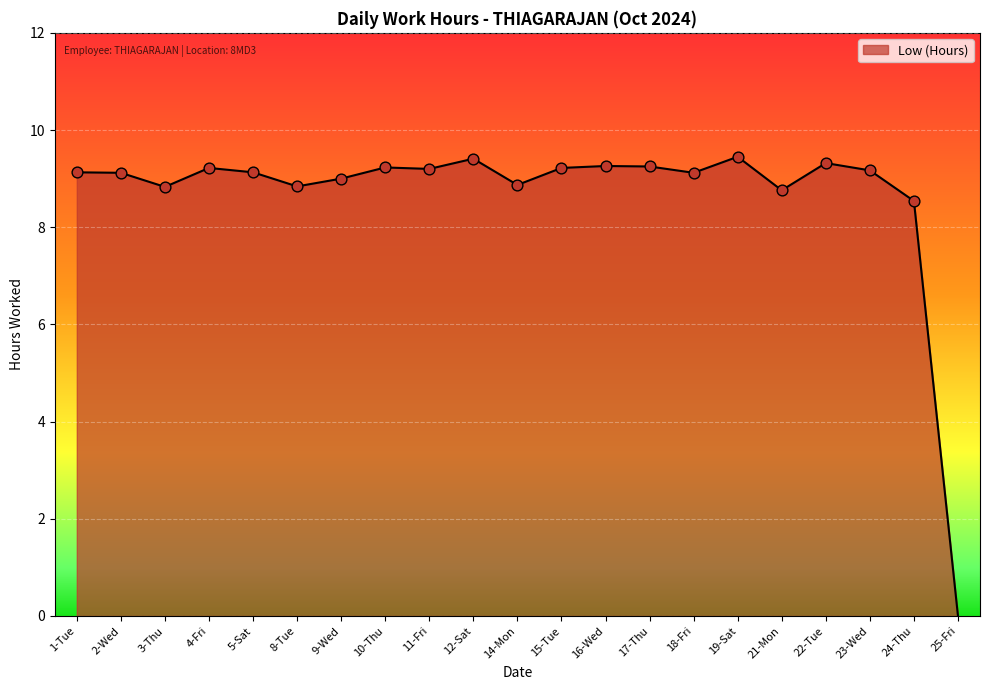

What is the change in value from 19-Sat to 21-Mon?

-0.7